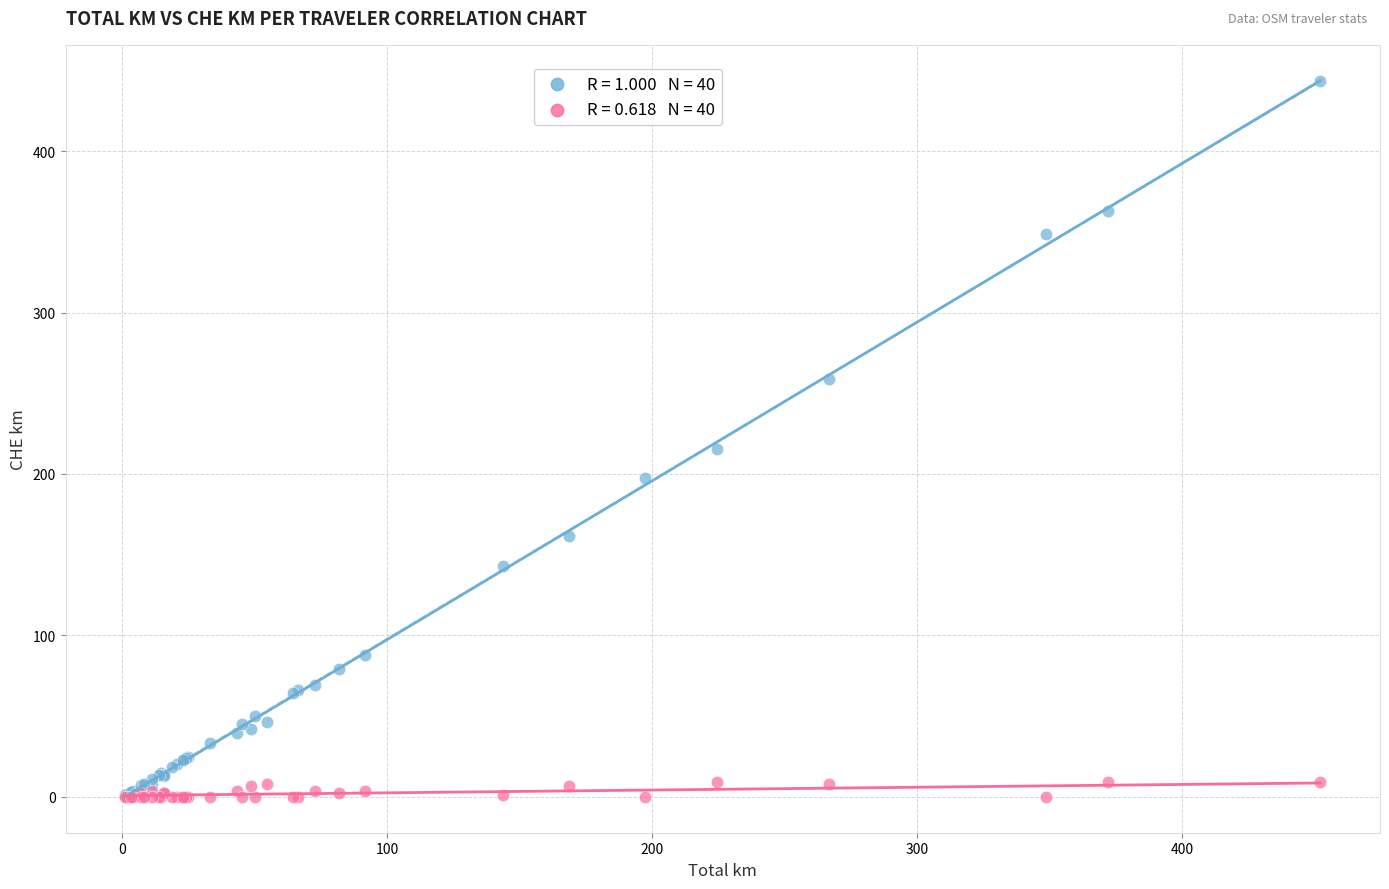

Across all series, what Y value is closest to 221?

215.4